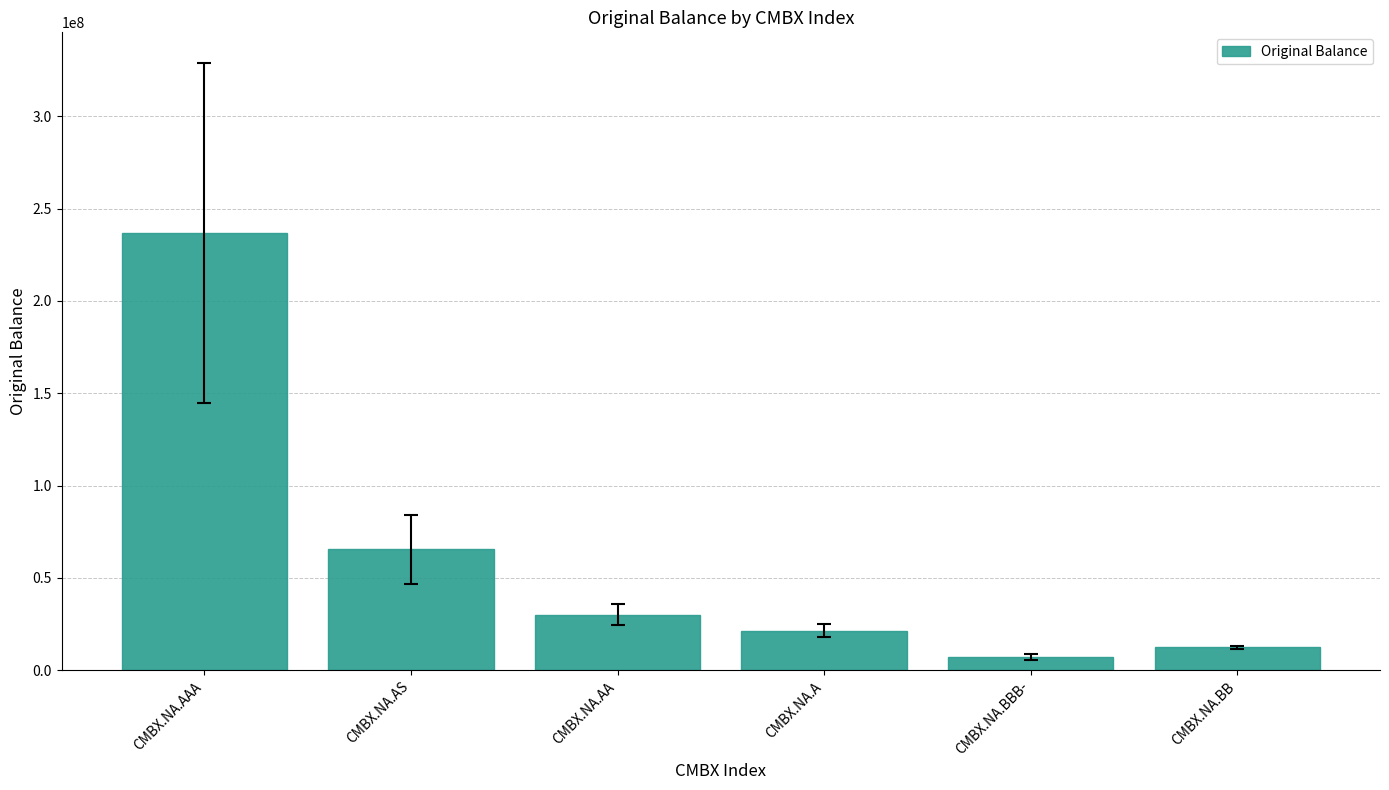

The value at CMBX.NA.BB is 12315000.0. True or false?

True